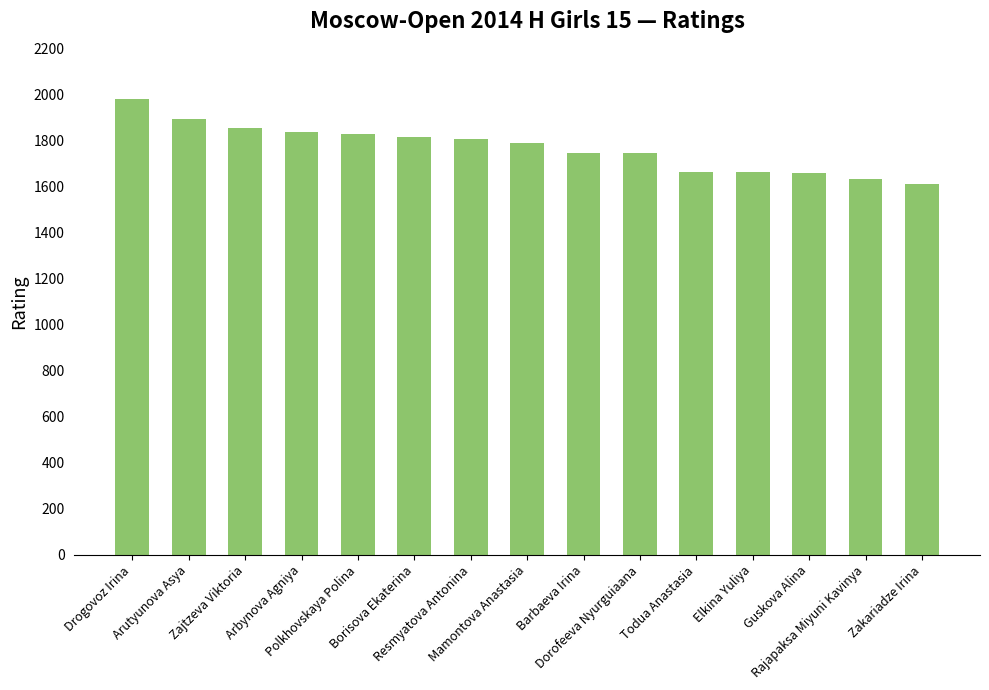

At which category does the chart reach its minimum across all series?

Zakariadze Irina